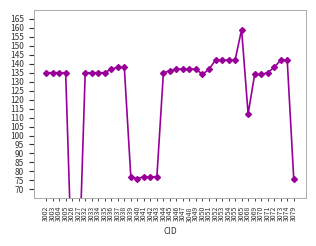

The value at 3068 is 150. True or false?

False